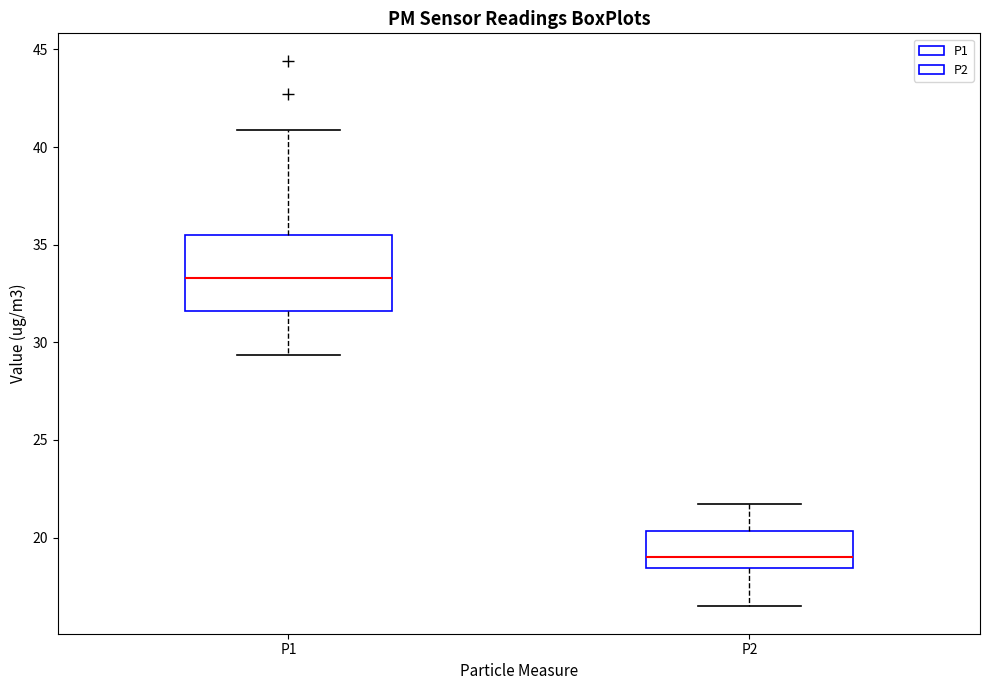

Reading left to right, transcribe this box plot: for each box, give where its median line is, the range the box spans, and where its two whiskers end, as read against the y-axis. The values are not printed on the chart, so give them approximately, as read against the axis.

P1: median 33.5, box 31.5 to 35.5, whiskers 29.5 to 41.0
P2: median 19.0, box 18.5 to 20.5, whiskers 16.5 to 21.5